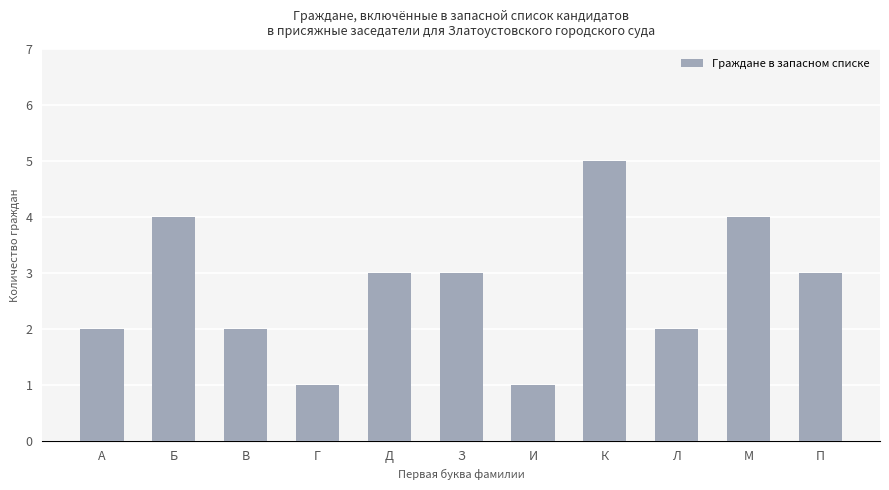

Is it true that the value at З is 4?

False